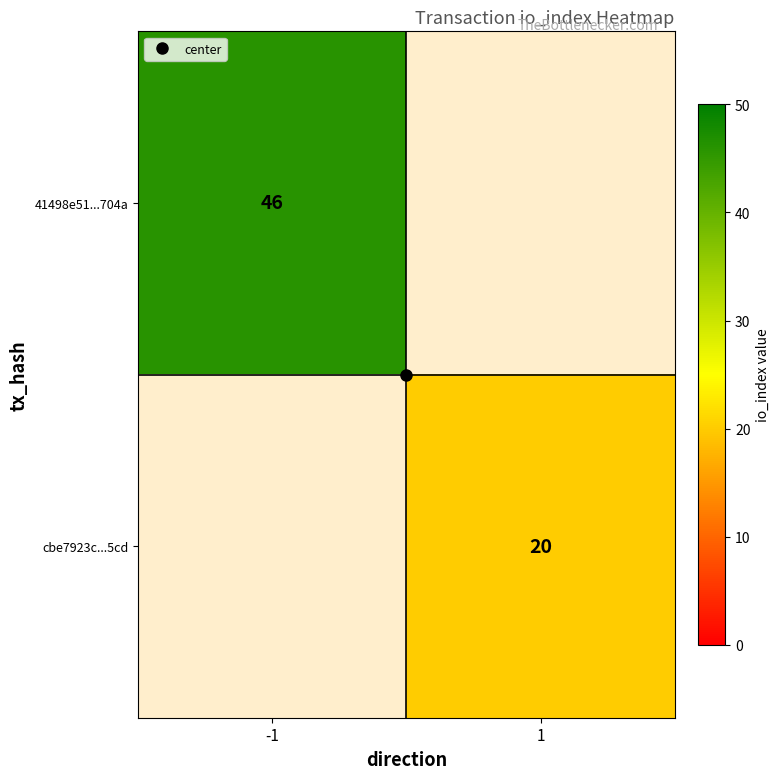

At which category does the chart reach its minimum across all series?

1